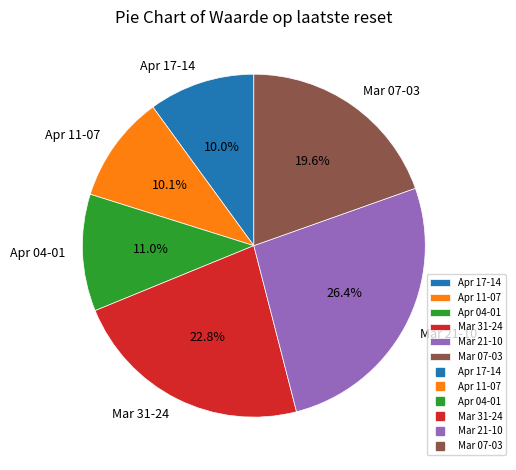

Is there any slice that represents more than half of the pie?

No